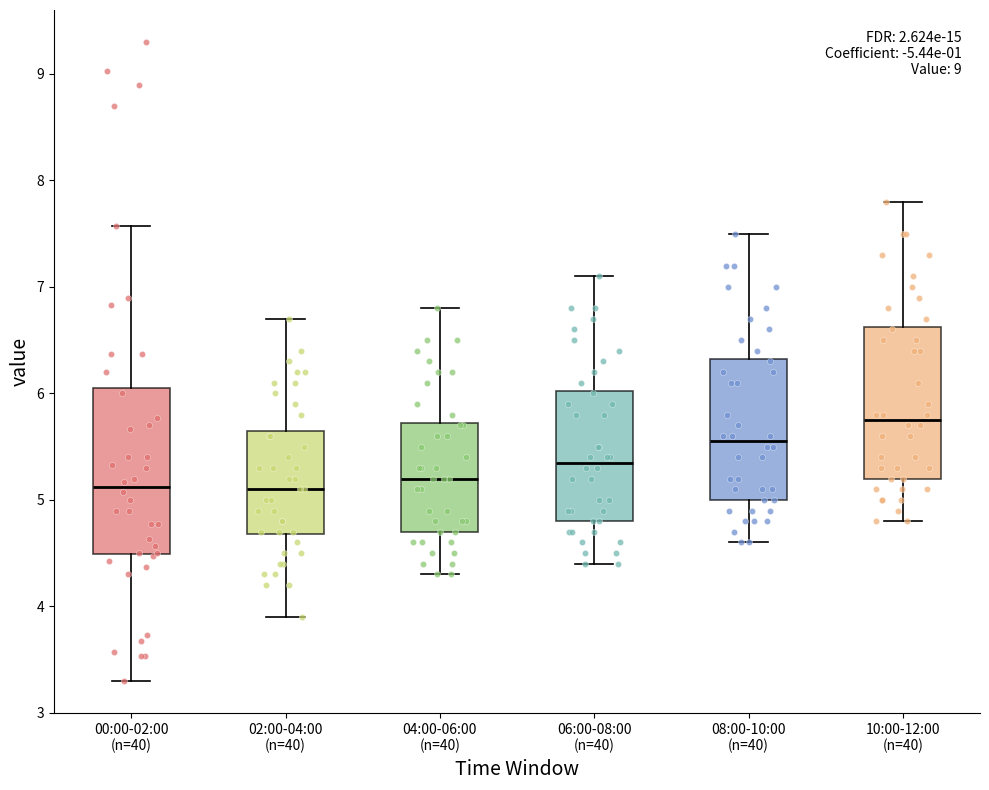

Which box is the tallest, from its lower edge to its upper edge?

00:00-02:00 (n=40)